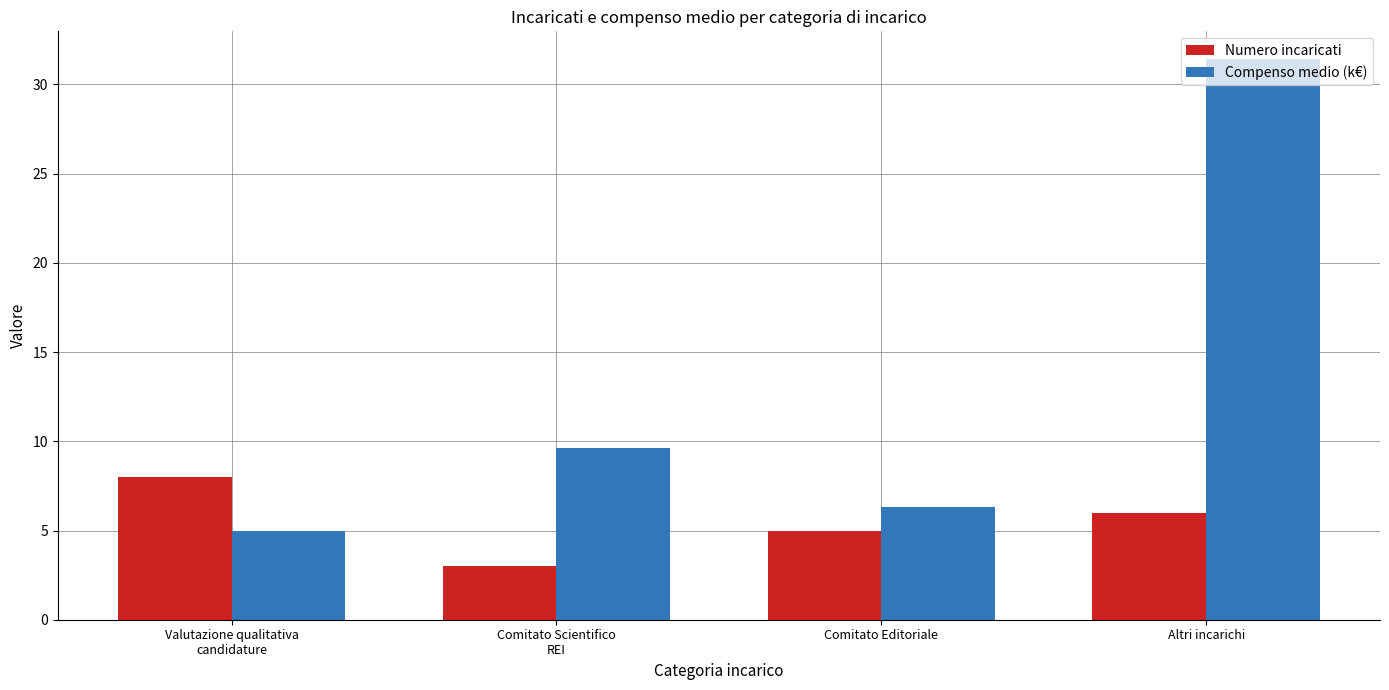

Which series changed the most between Comitato Editoriale and Altri incarichi?

Compenso medio (k€)